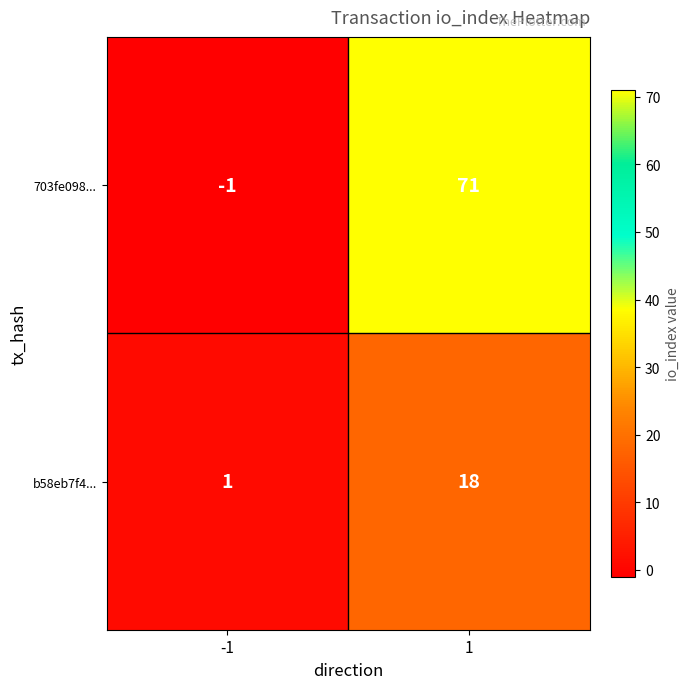

Which series changed the most between -1 and 1?

703fe098...